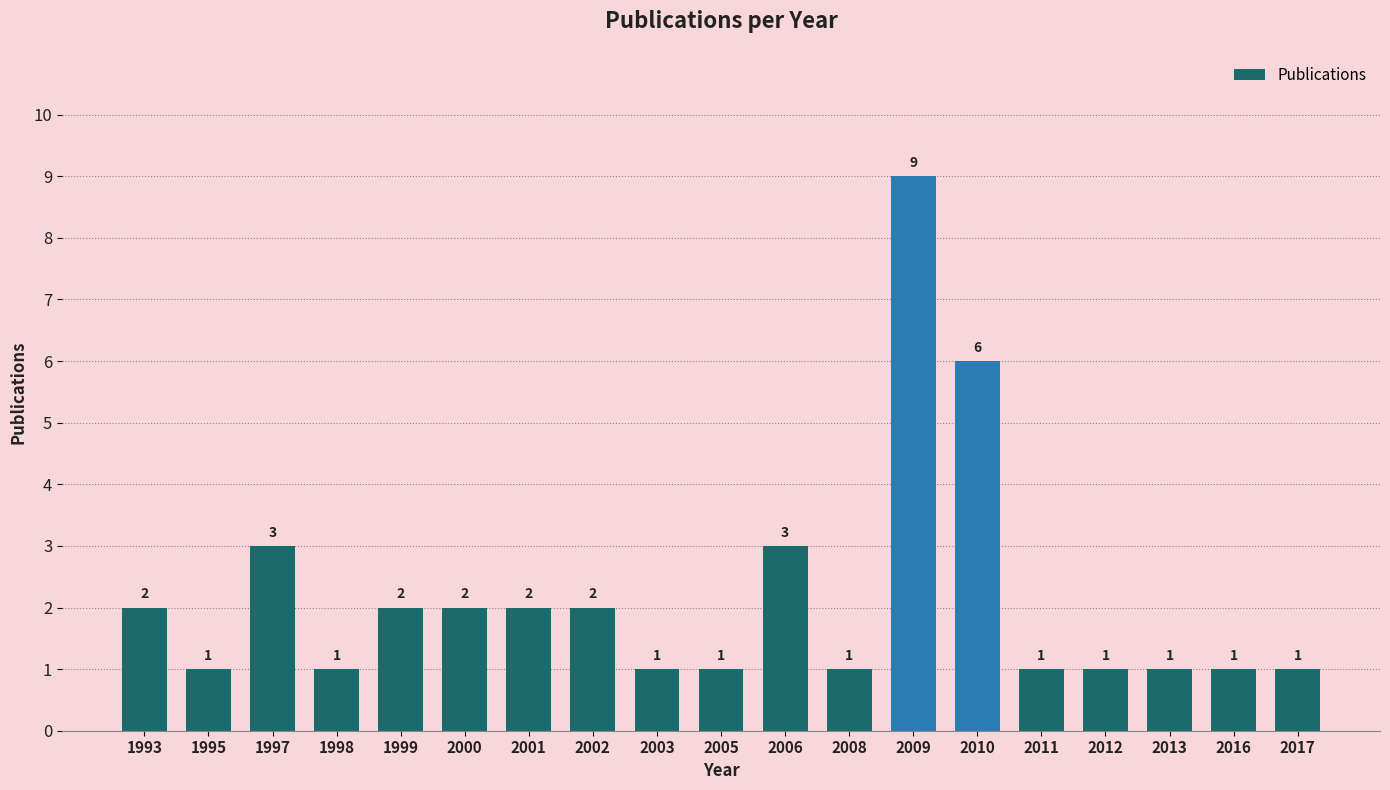

Where is the data nearest to the value 5?

2010